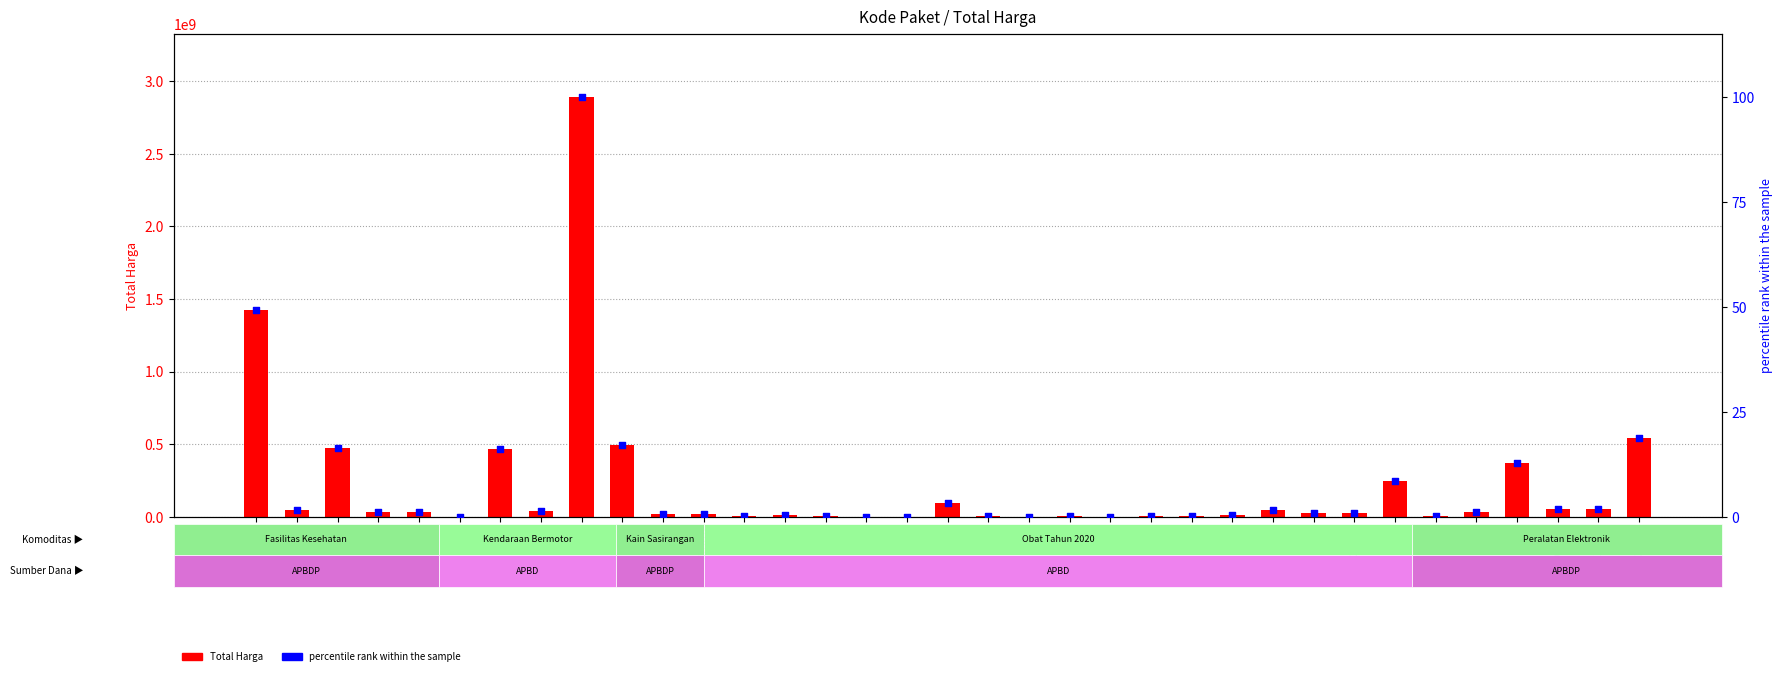

Which series has the largest total across all categories?

Total Harga